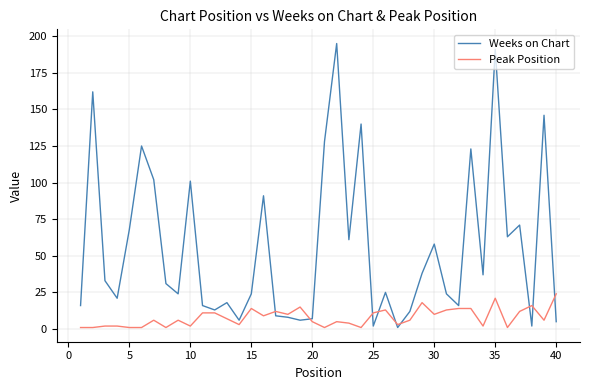

Which series has the largest range (max minus min)?

Weeks on Chart